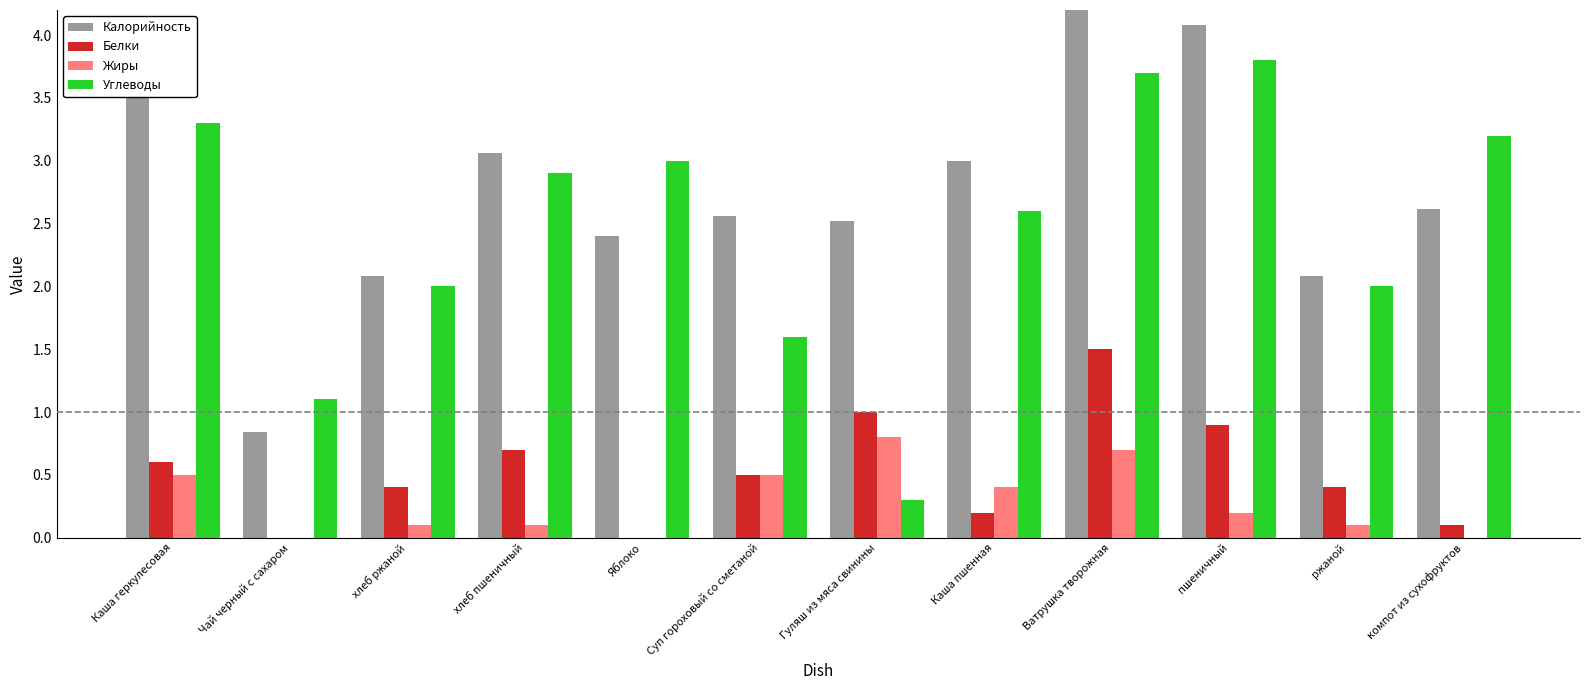

What is the approximate value of Углеводы at Чай черный с сахаром?

1.1